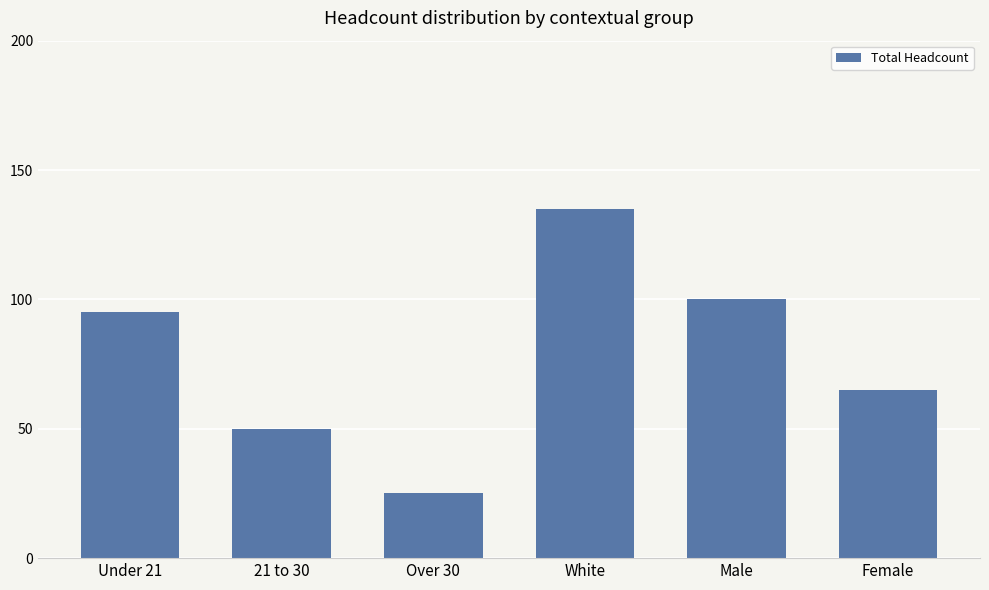

Rank the categories by value from lowest to highest.

Over 30, 21 to 30, Female, Under 21, Male, White